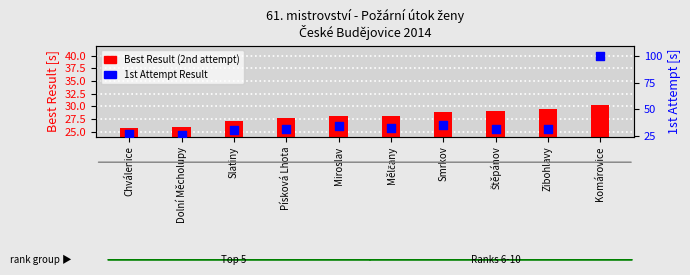

Which series reaches the minimum Y coordinate?

Best Result (2nd attempt)